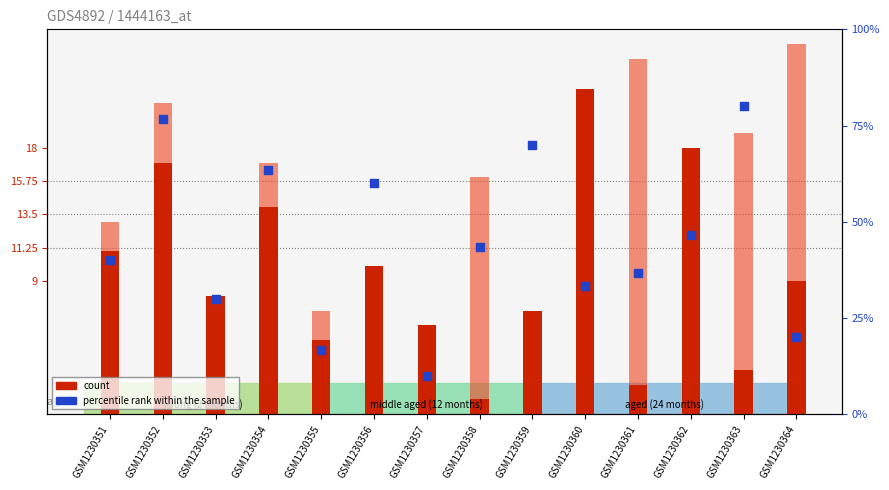

What is the total value across all series at GSM1230356?

28